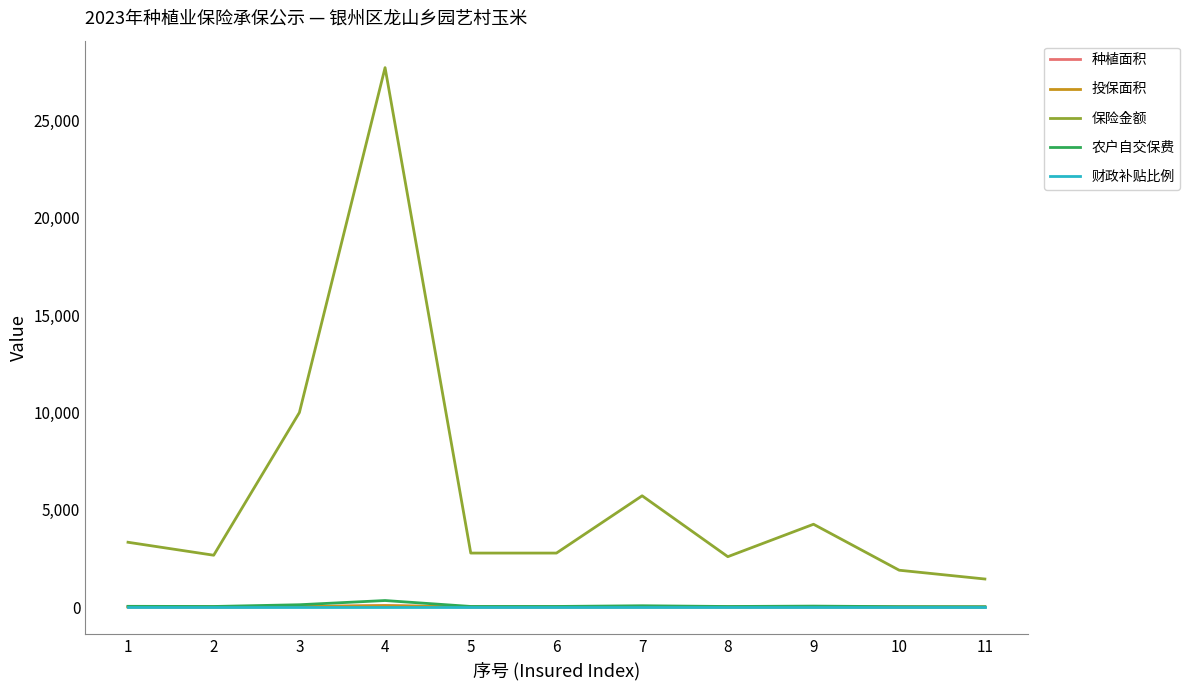

What is the difference between the second highest and second lowest values in the 农户自交保费 series?

98.8